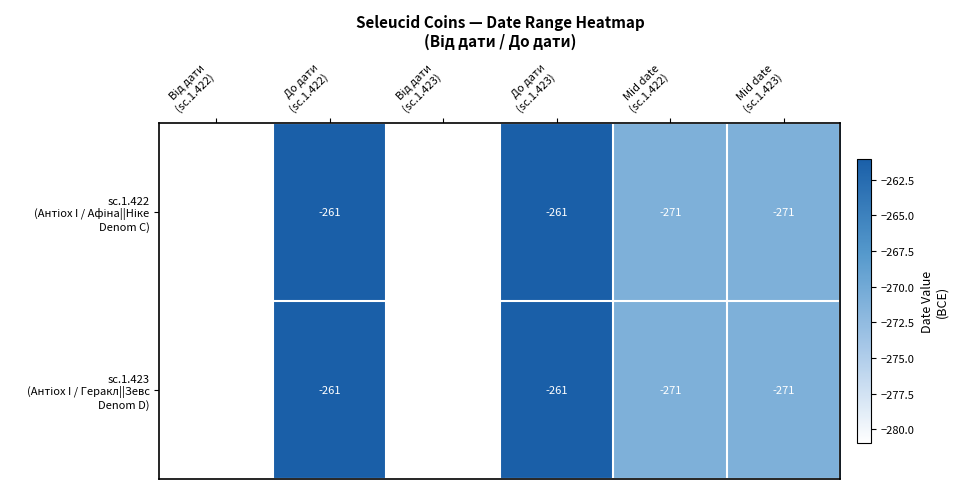

Which series changed the most between Від дати (sc.1.422) and Mid date (sc.1.423)?

sc.1.422 (Антіох I / Афіна||Ніке Denom C)